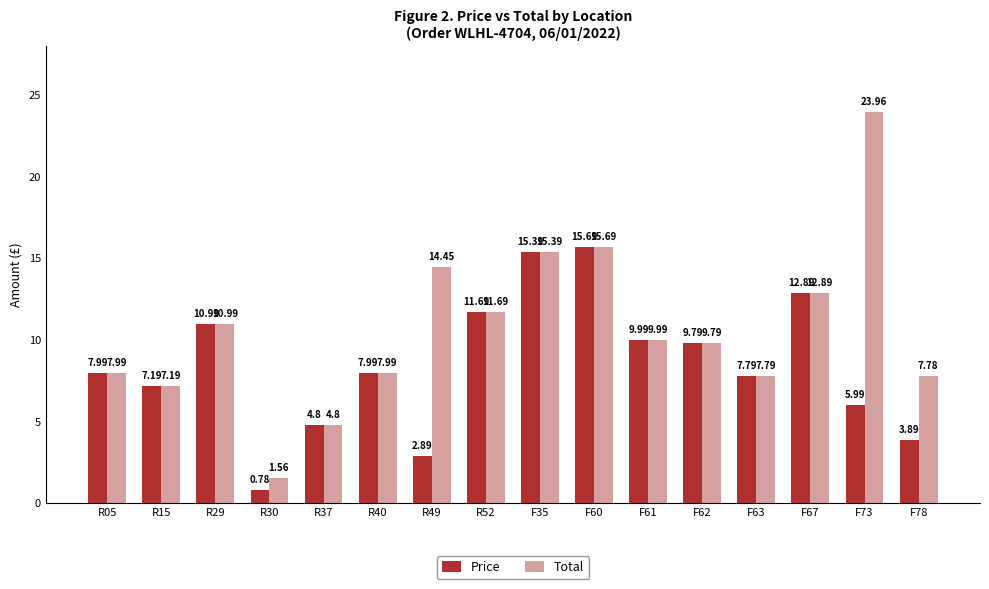

Which category has the highest value in the Total series?

F73